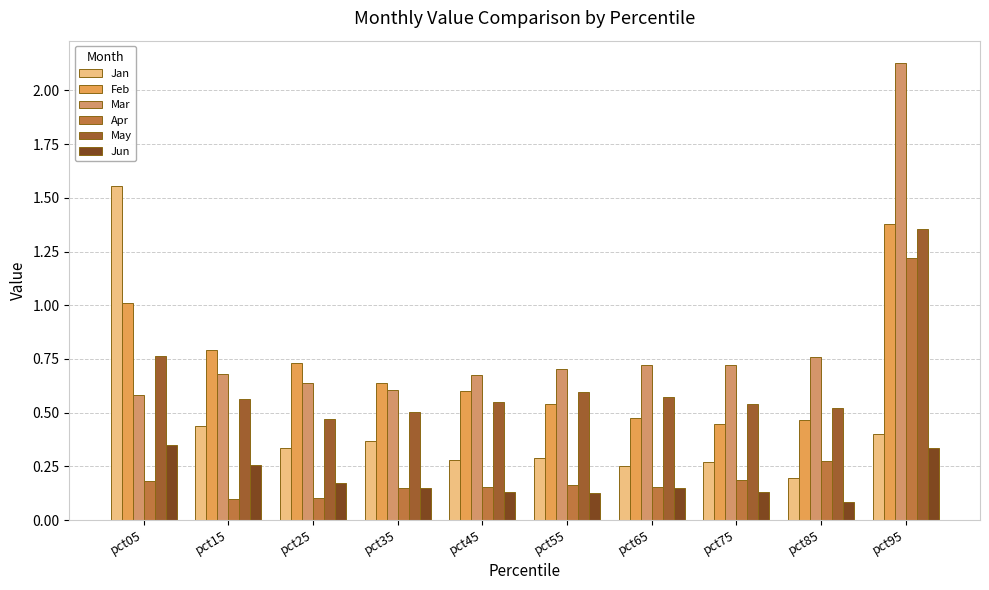

How many May values are between 0 and 1?

9